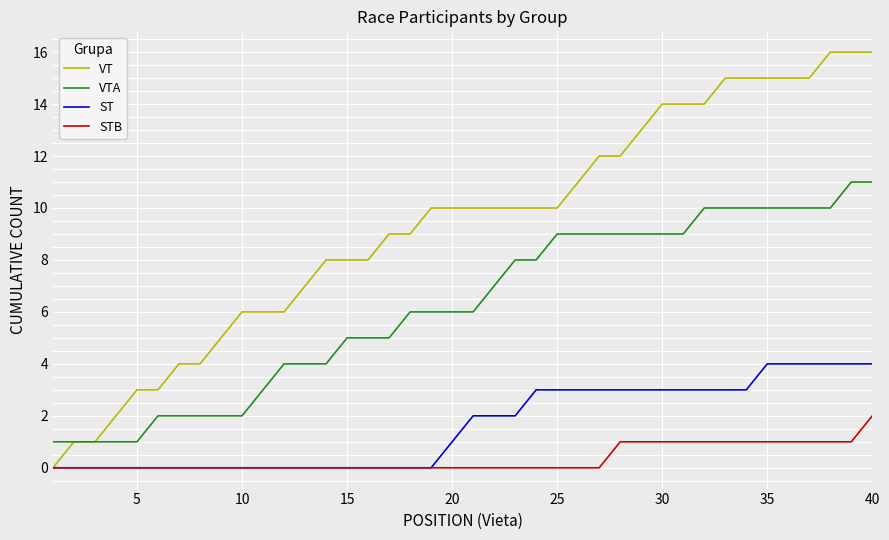

Which series has the widest spread of values?

VT